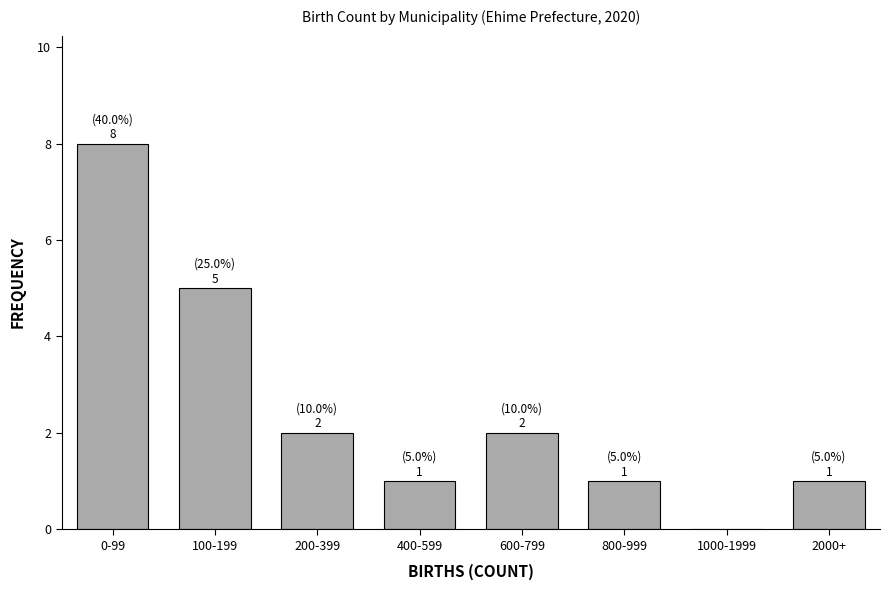

Reading left to right, extract all data points from this chart.

0-99=8	100-199=5	200-399=2	400-599=1	600-799=2	800-999=1	1000-1999=0	2000+=1